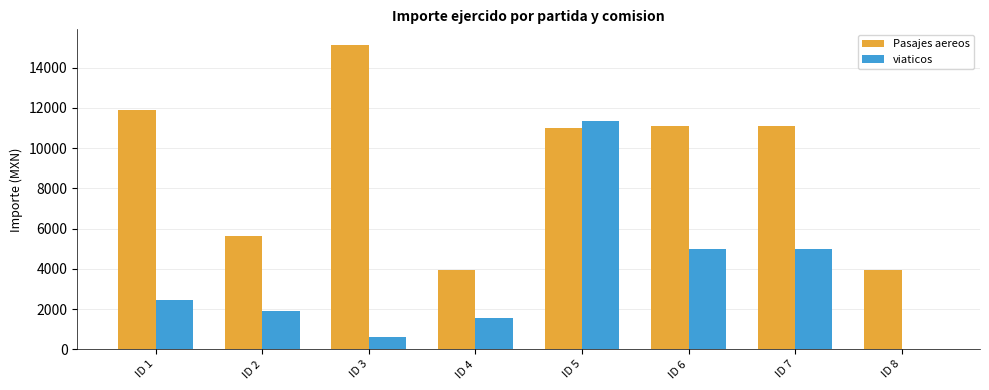

At which category is the sum across all series the highest?

ID 5